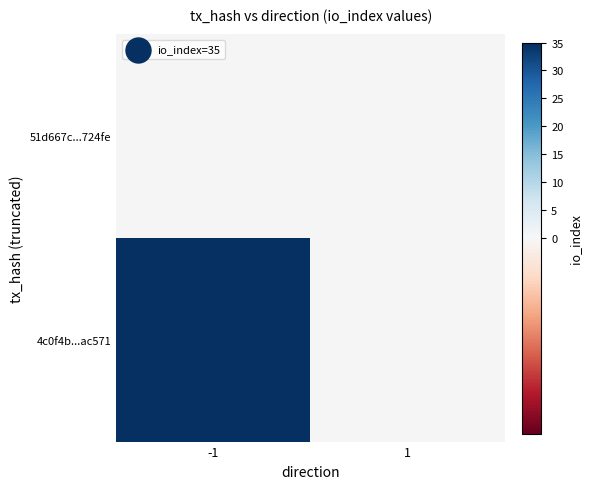

Rank the categories by 4c0f4b...ac571 value from highest to lowest.

-1, 1